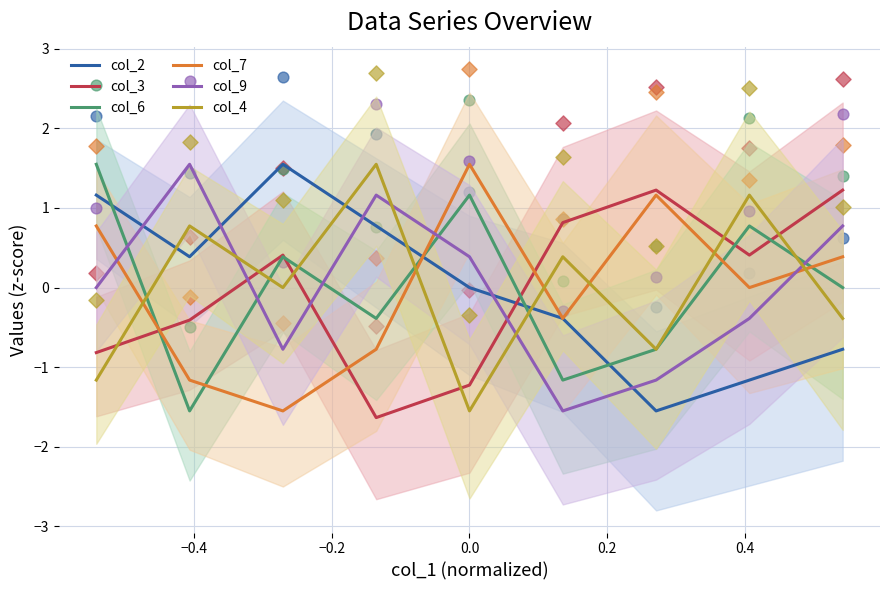

Which series contains the lowest Y value?

col_3